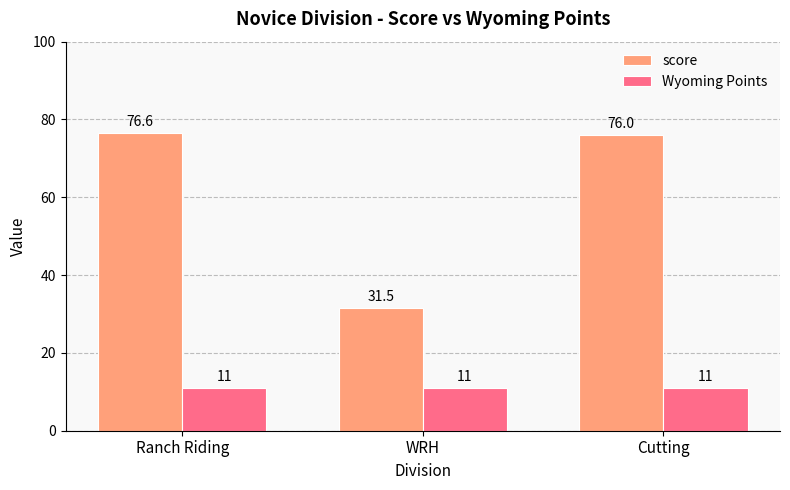

Is the value of Wyoming Points at Cutting greater than the value of score at WRH?

No